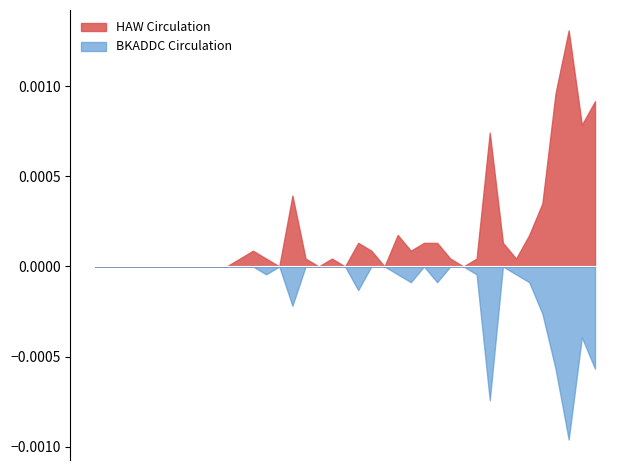

List the series in order of their peak value, highest first.

HAW Circulation, BKADDC Circulation